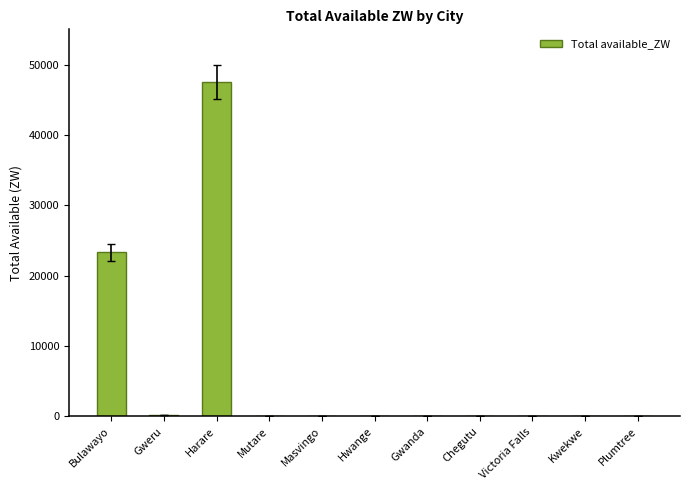

Where is the data nearest to the value 23765?

Bulawayo